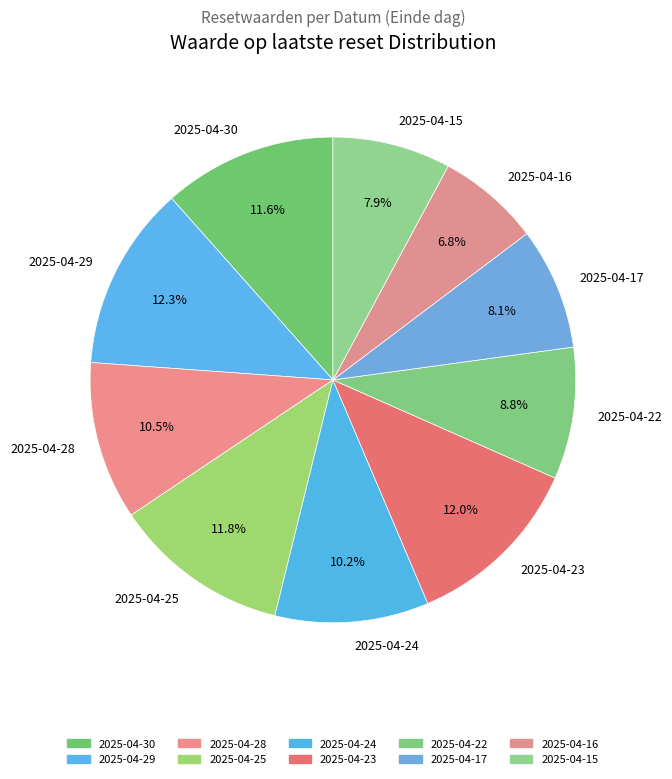

How many segments does this pie chart have?

10